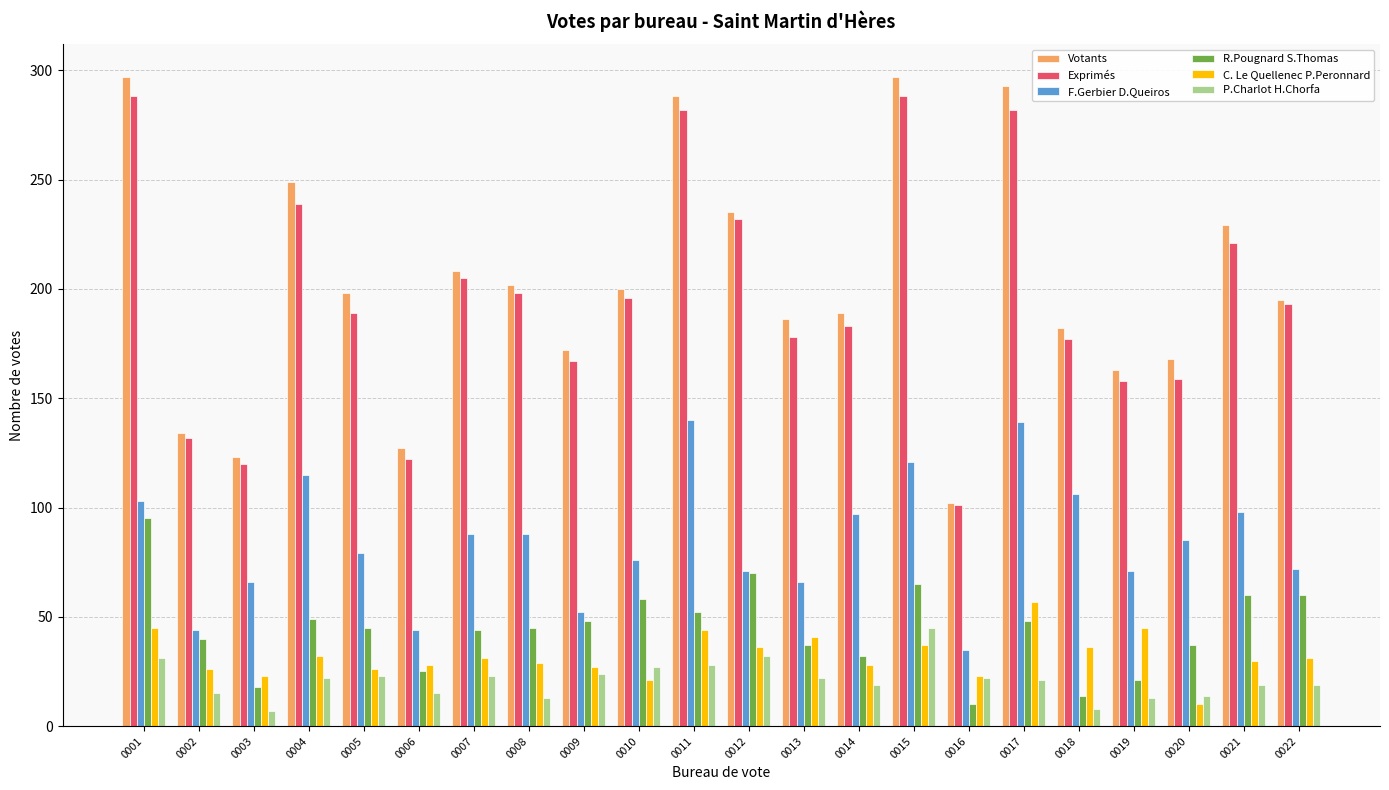

Which series changed the most between 0003 and 0011?

Votants